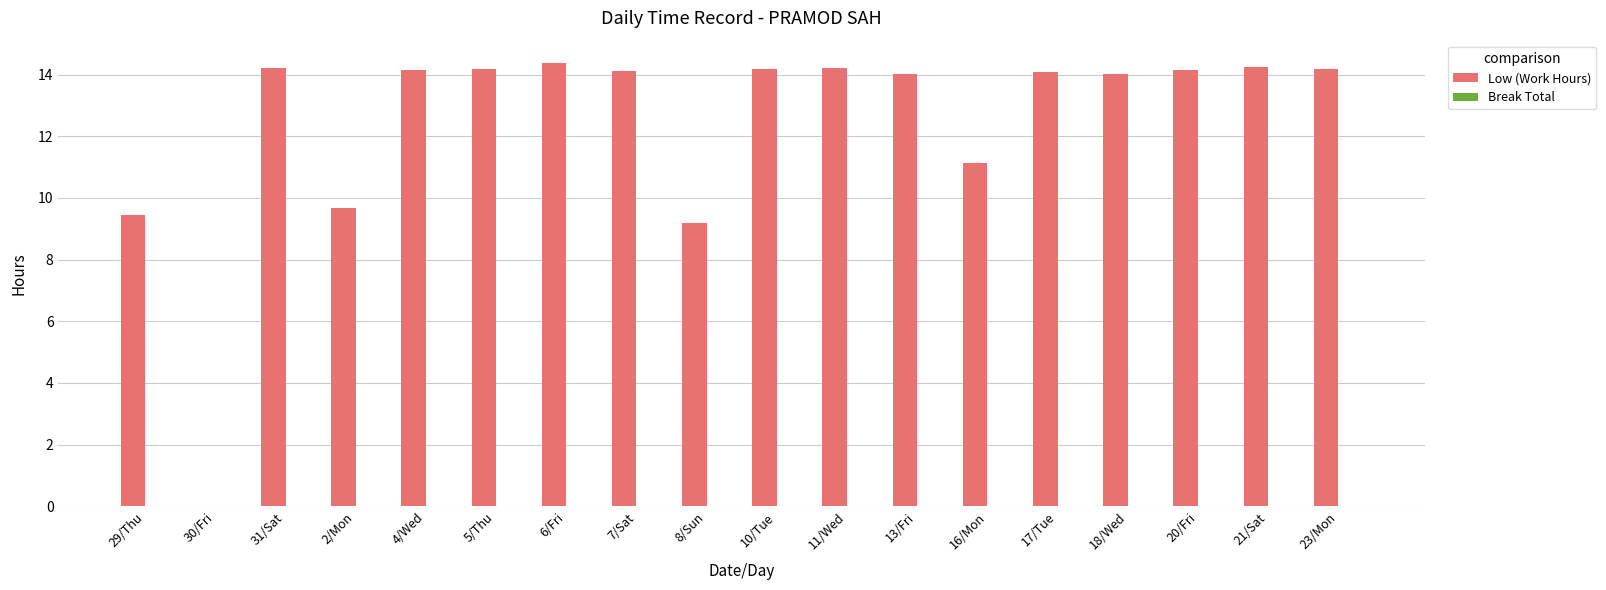

What is the greatest value displayed?

14.4